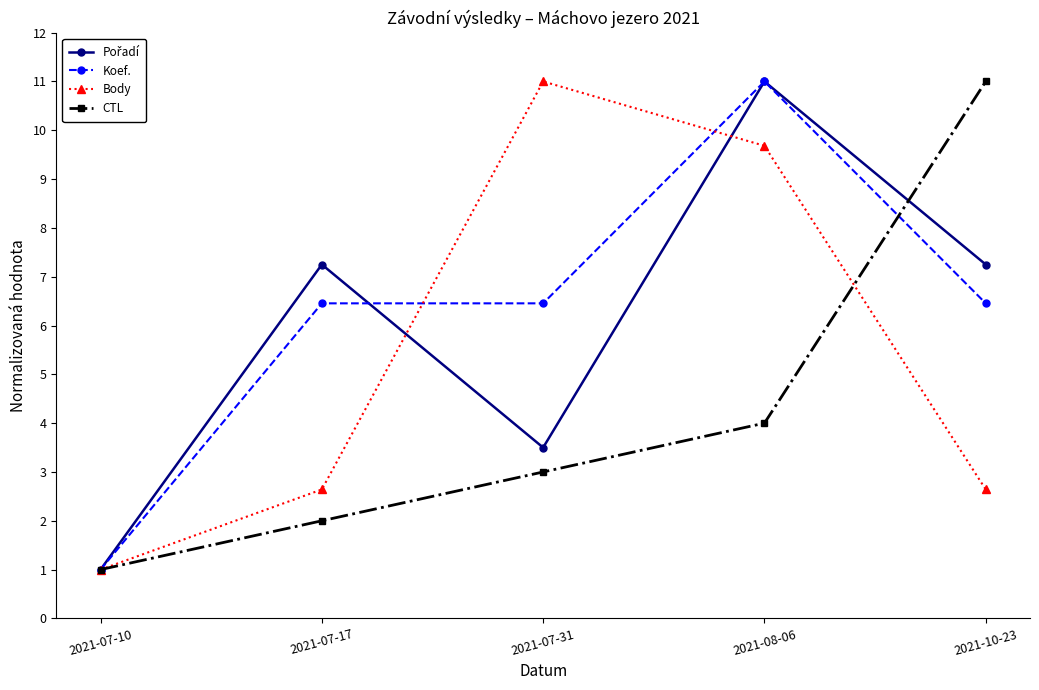

The value of Koef. at 2021-07-31 is 6.5. True or false?

True